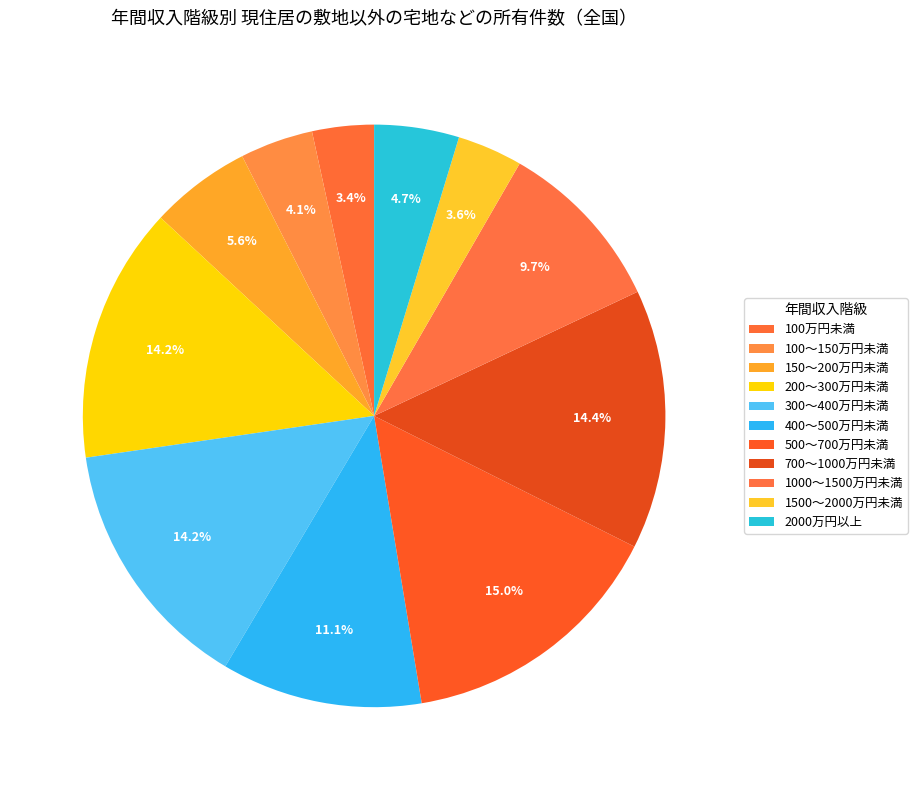

To the nearest percent, what portion does 1000～1500万円未満 represent?

10%